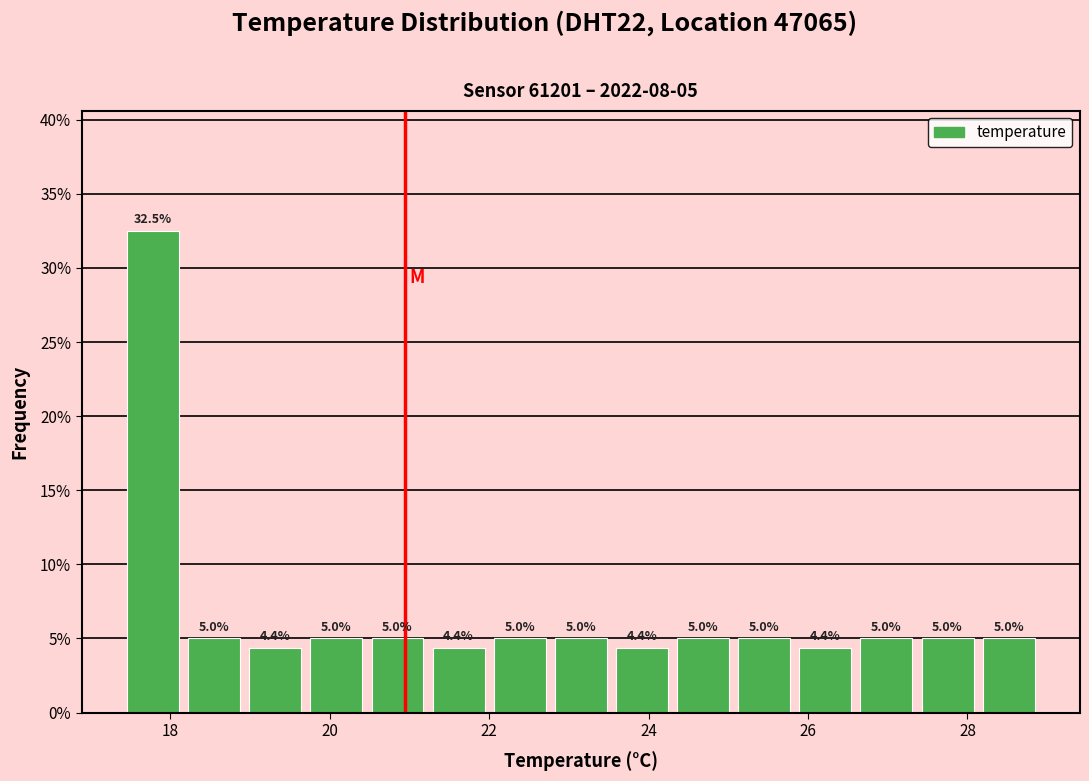

Around what value on the x-axis is the tallest bar? Give the approximate position of its centre, as read against the axis.

17.8